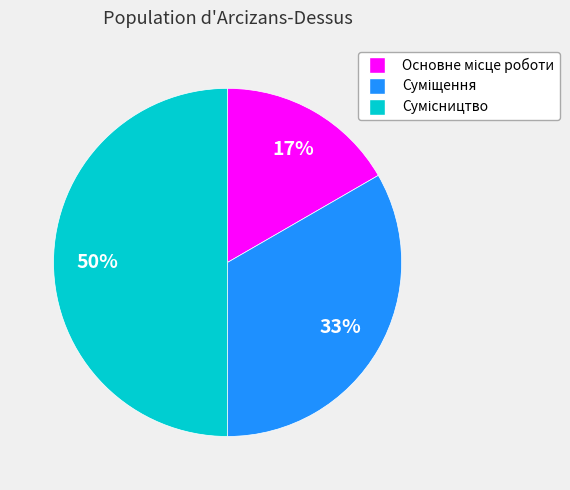

To the nearest percent, what is the average slice percentage?

33%